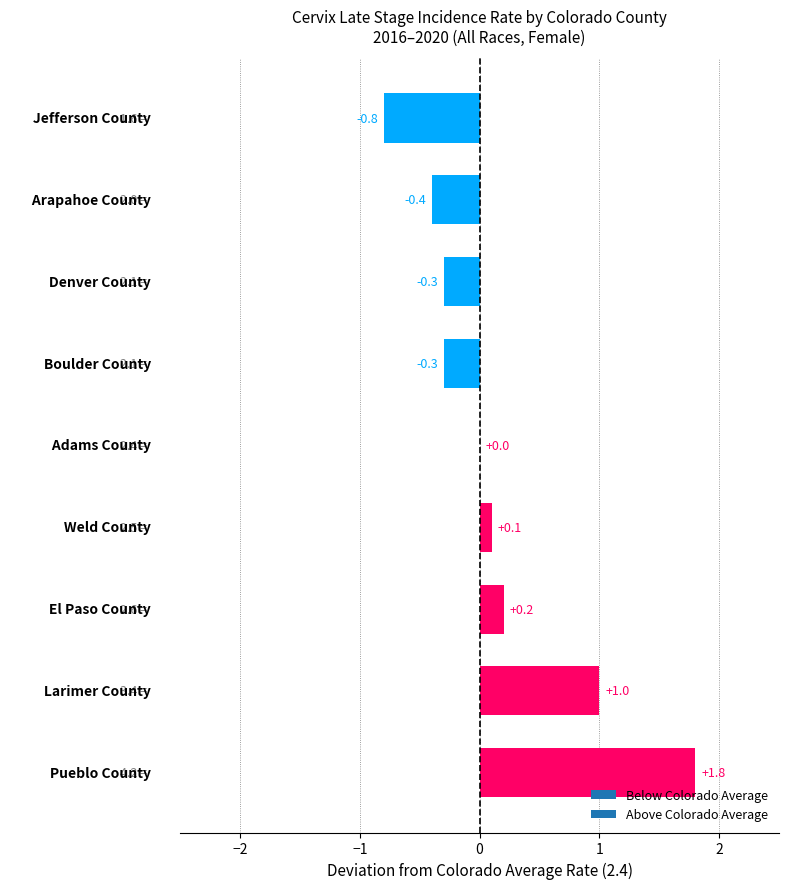

What is the greatest value displayed?

1.8